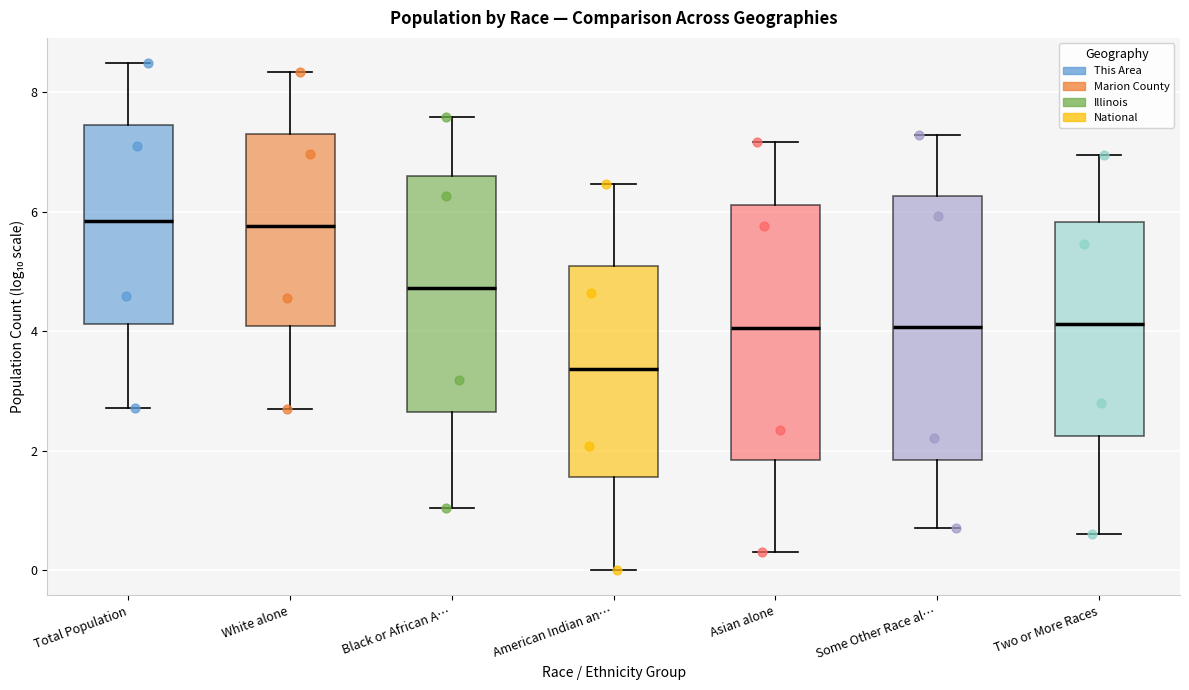

Reading left to right, read every box against the y-axis: the position of its median line, the range the box covers, and the ends of its whiskers. The values are not printed on the chart, so give them approximately, as read against the axis.

Total Population: median 5.8, box 4.2 to 7.4, whiskers 2.8 to 8.4
White alone: median 5.8, box 4.0 to 7.4, whiskers 2.6 to 8.4
Black or African A…: median 4.8, box 2.6 to 6.6, whiskers 1.0 to 7.6
American Indian an…: median 3.4, box 1.6 to 5.0, whiskers 0.0 to 6.4
Asian alone: median 4.0, box 1.8 to 6.2, whiskers 0.4 to 7.2
Some Other Race al…: median 4.0, box 1.8 to 6.2, whiskers 0.6 to 7.2
Two or More Races: median 4.2, box 2.2 to 5.8, whiskers 0.6 to 7.0